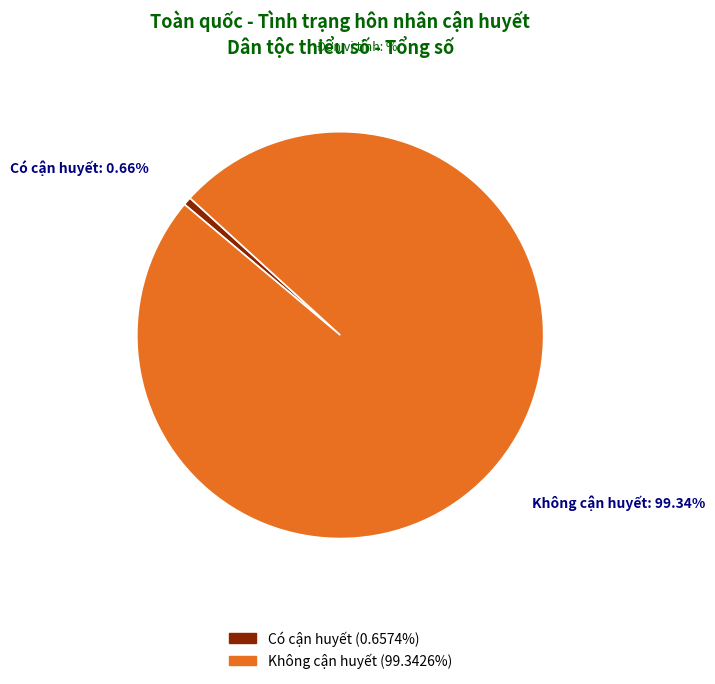

To the nearest percent, what portion does Không cận huyết represent?

99%